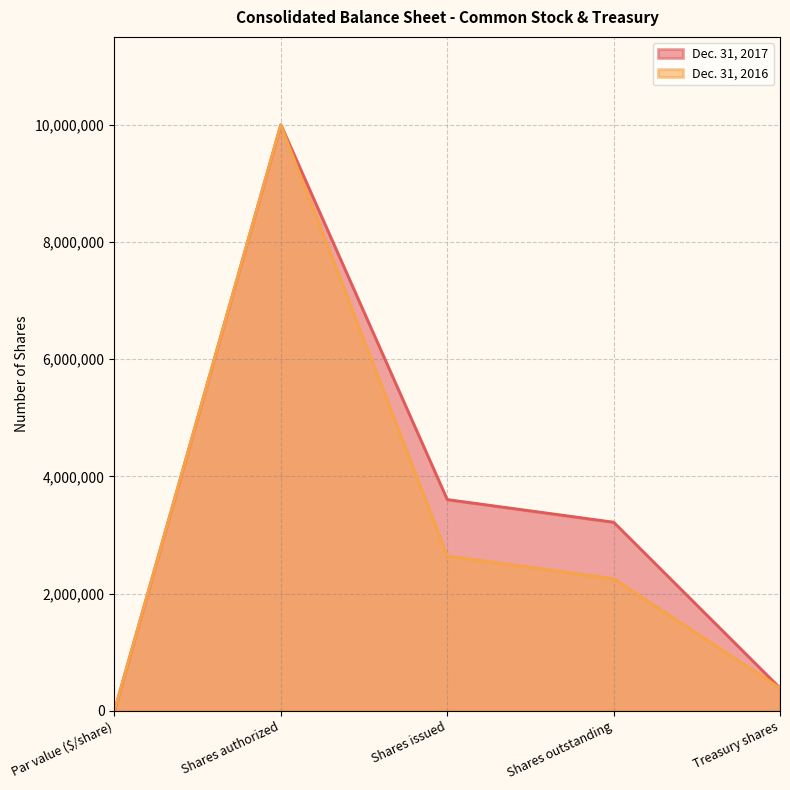

What is the average value of the Dec. 31, 2016 series?

3056167